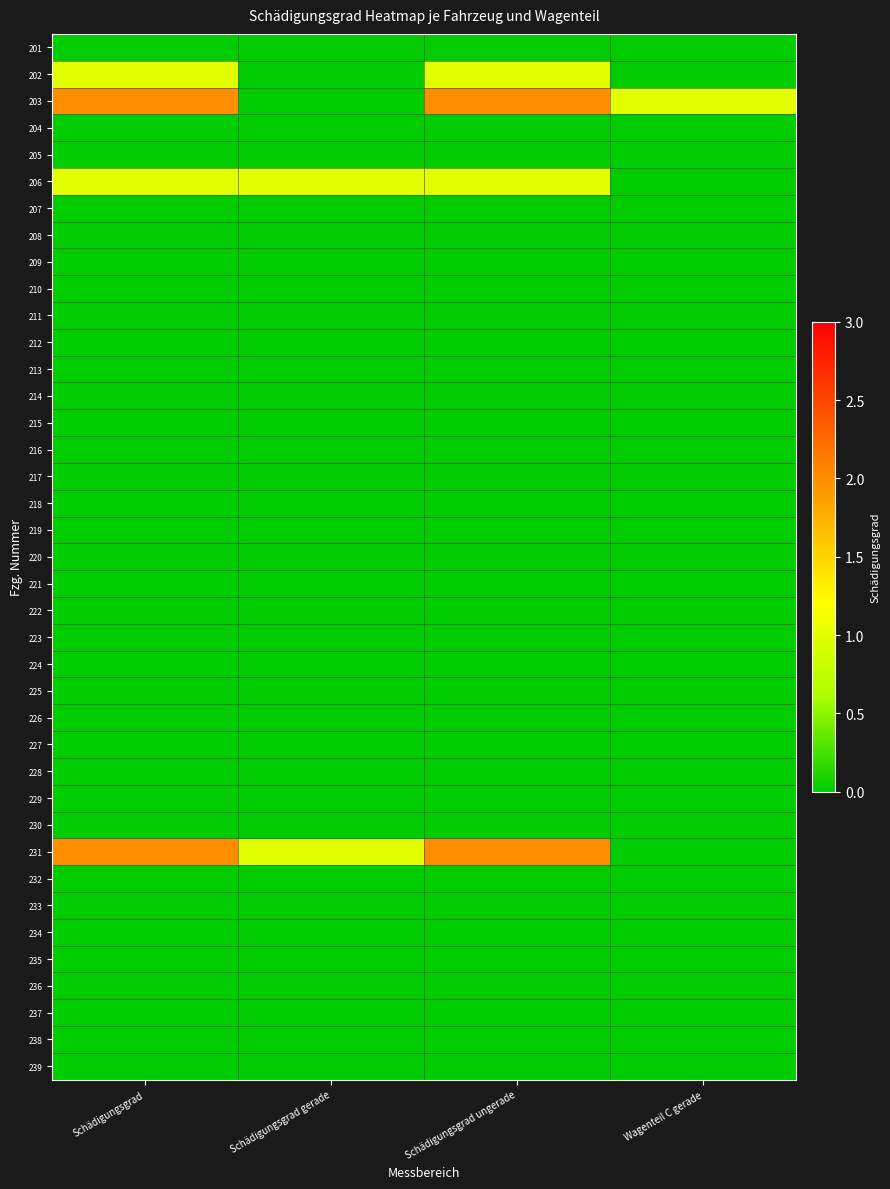

How many series are shown in this chart?

39